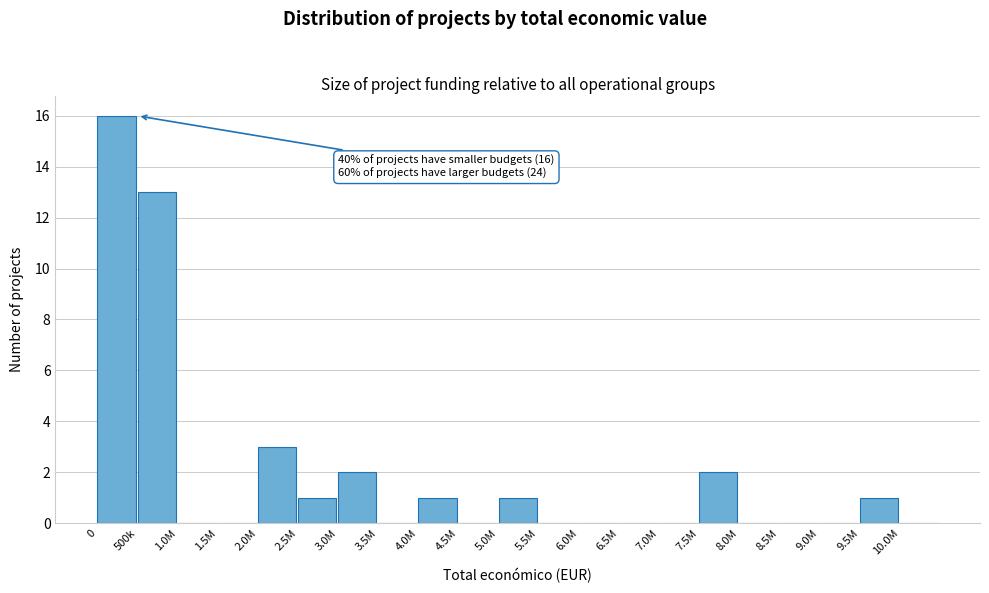

Reading right to left, transcribe all the data shown in this chart.

10.0M=0	9.5M=1	9.0M=0	8.5M=0	8.0M=0	7.5M=2	7.0M=0	6.5M=0	6.0M=0	5.5M=0	5.0M=1	4.5M=0	4.0M=1	3.5M=0	3.0M=2	2.5M=1	2.0M=3	1.5M=0	1.0M=0	500k=13	0=16